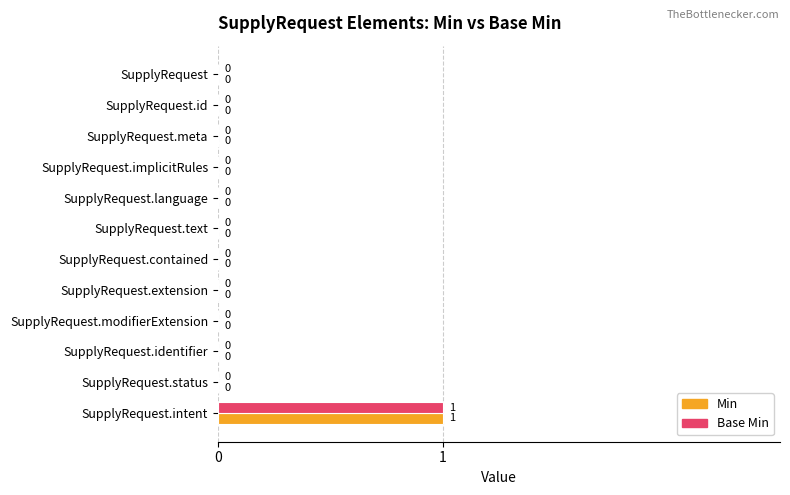

How many series are shown in this chart?

2